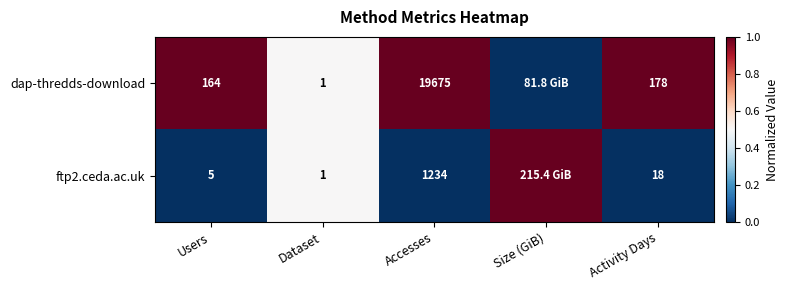

What is the total value across all series at Accesses?

20909